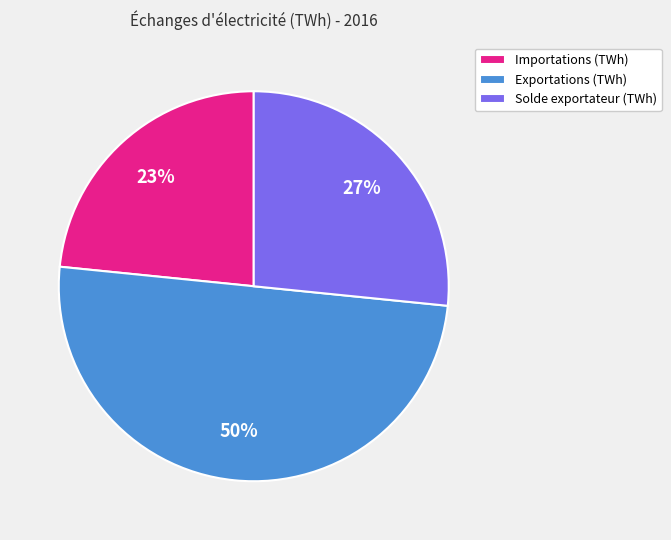

Which has a higher value, Solde exportateur (TWh) or Exportations (TWh)?

Exportations (TWh)